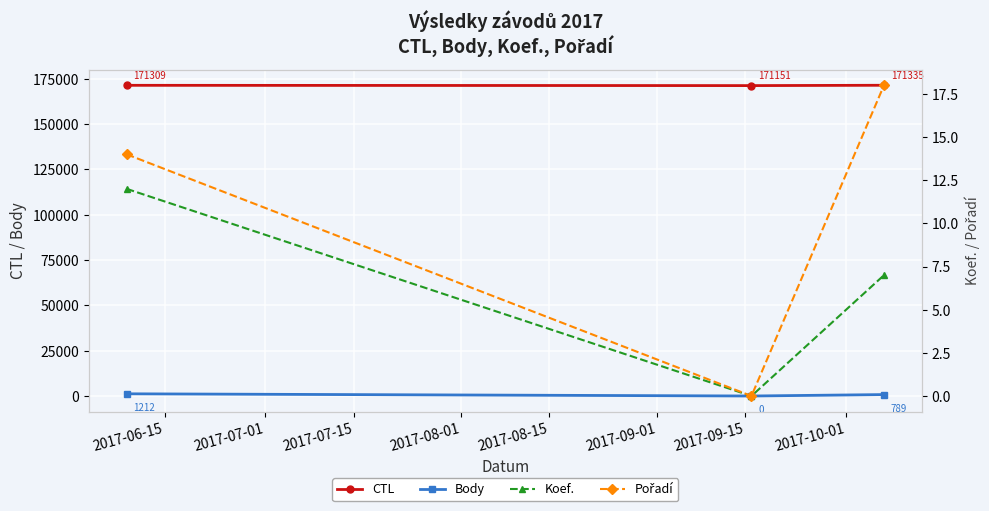

What is the sum of all CTL values?

513795